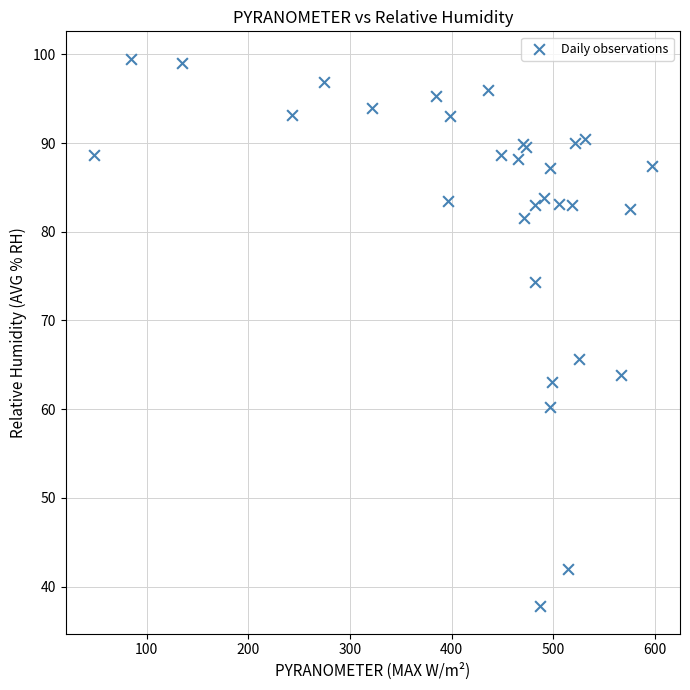

What Y value in the scatter plot is closest to 68?

65.7